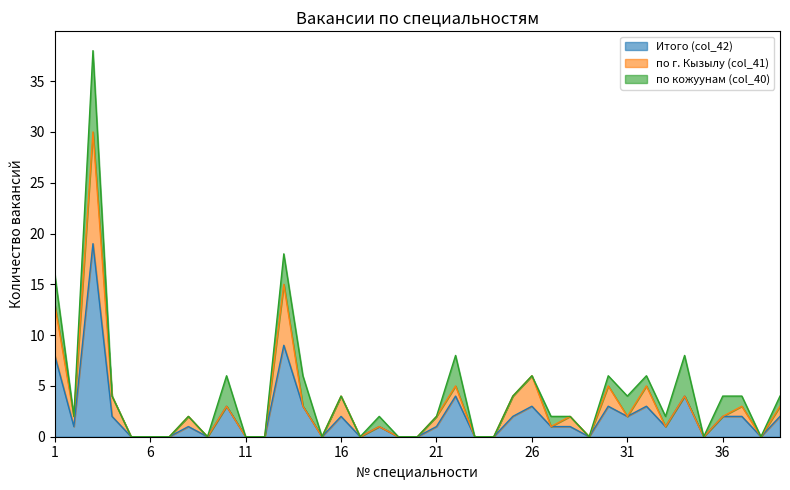

At which label does по г. Кызылу (col_41) reach its peak?

3